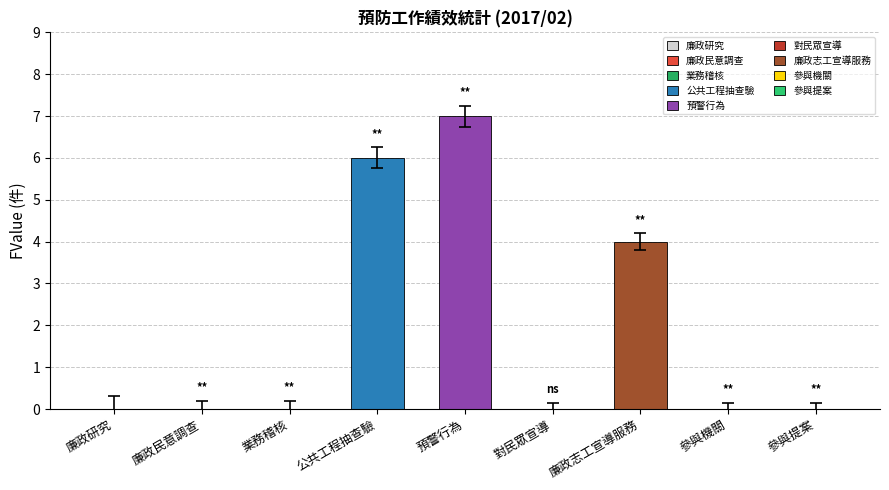

Is it true that the value at 參與機關 is -3?

False